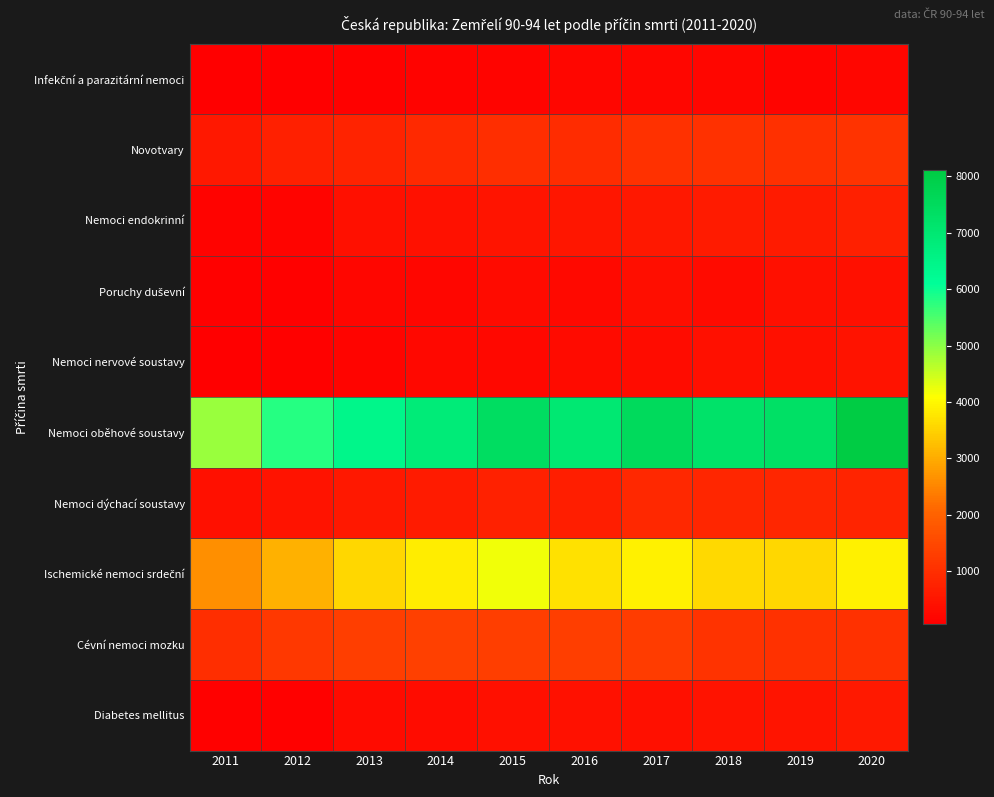

Which has a higher value, 2019 or 2020?

2020